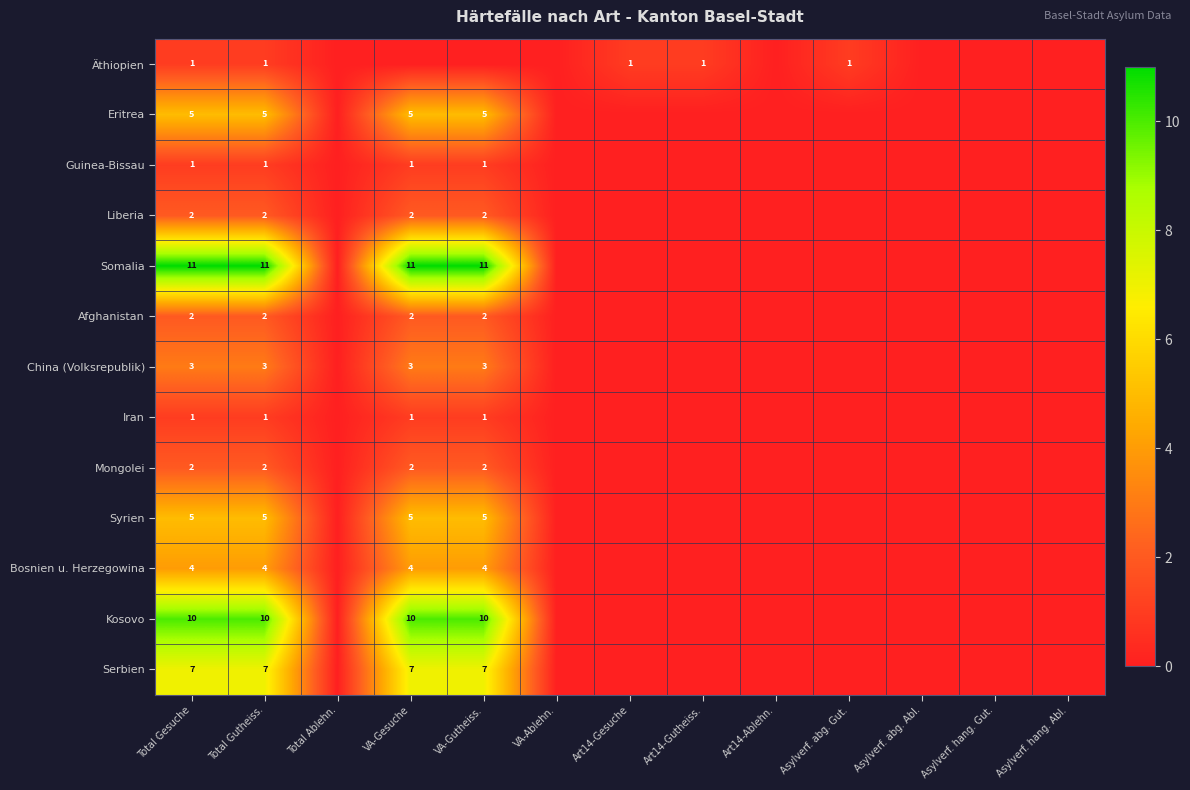

Is it true that Serbien equals 4 at Total Gutheiss.?

False